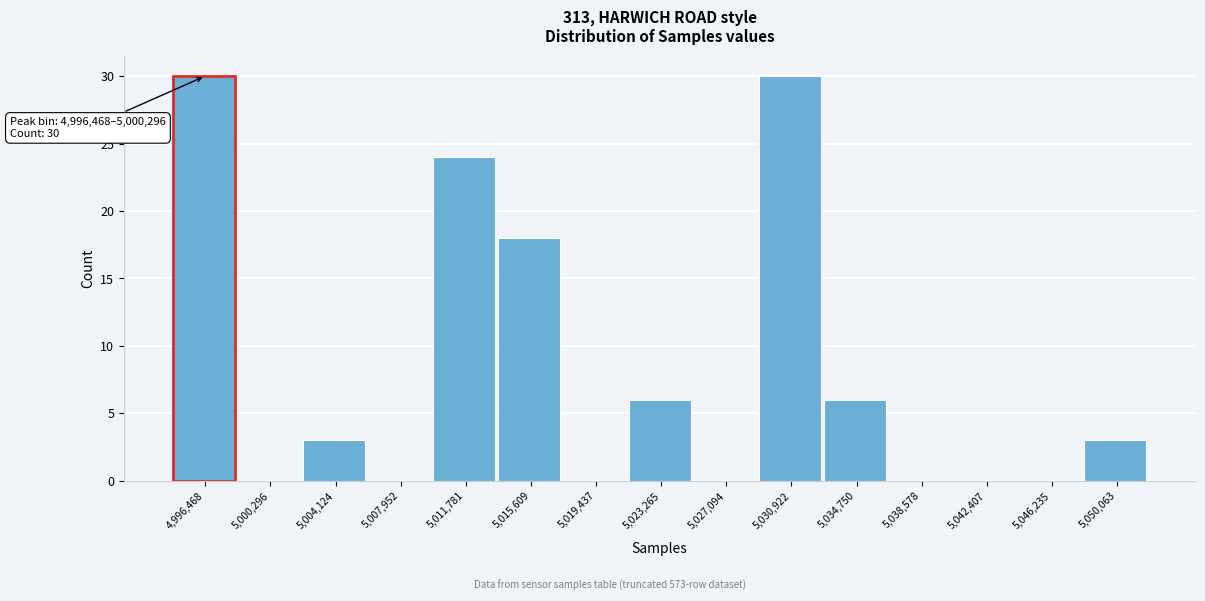

Reading left to right, transcribe all the data shown in this chart.

4,996,468=30	5,000,296=0	5,004,124=3	5,007,952=0	5,011,781=24	5,015,609=18	5,019,437=0	5,023,265=6	5,027,094=0	5,030,922=30	5,034,750=6	5,038,578=0	5,042,407=0	5,046,235=0	5,050,063=3